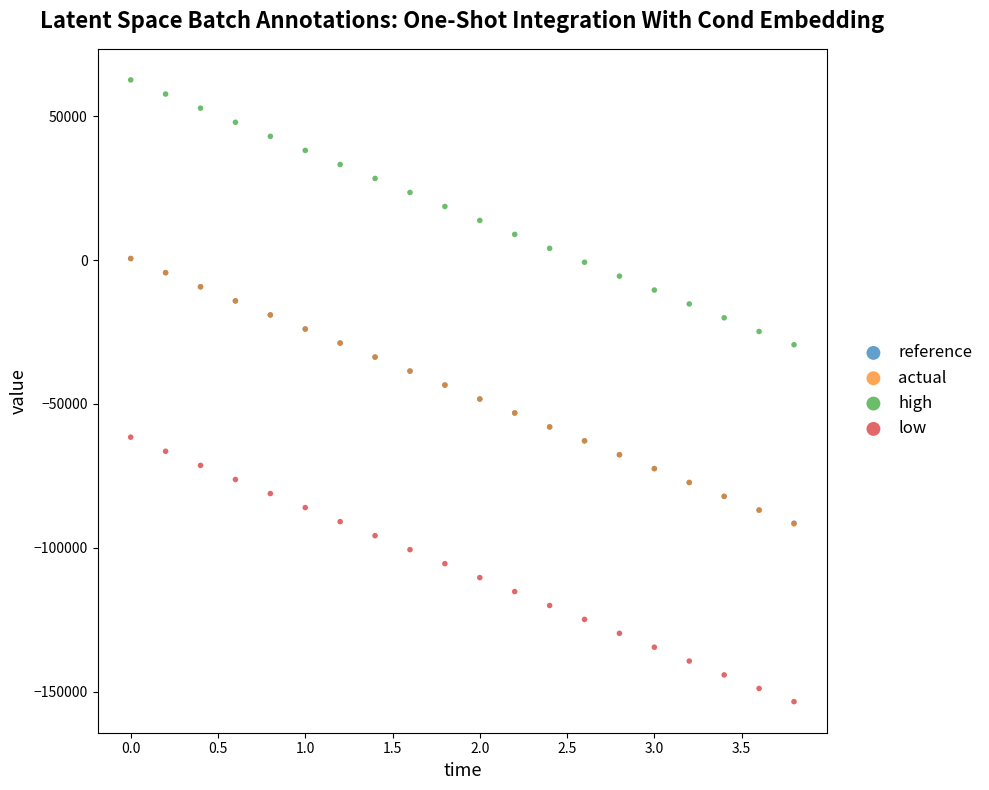

What are all the series names shown in the legend?

reference, actual, high, low